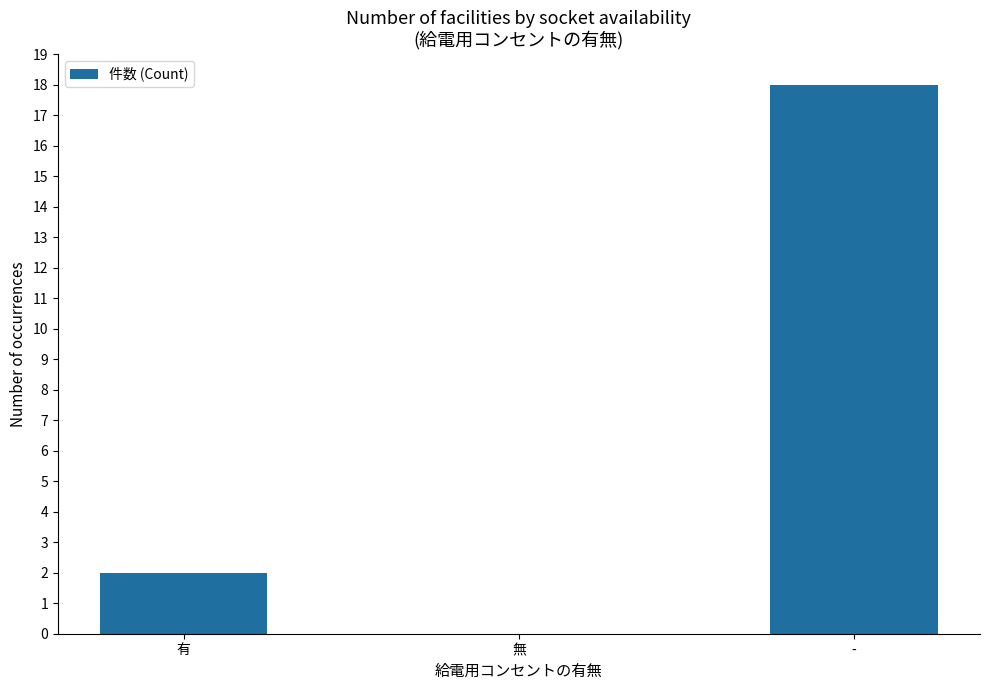

What is the ratio of the value at - to the value at 有?

9.0